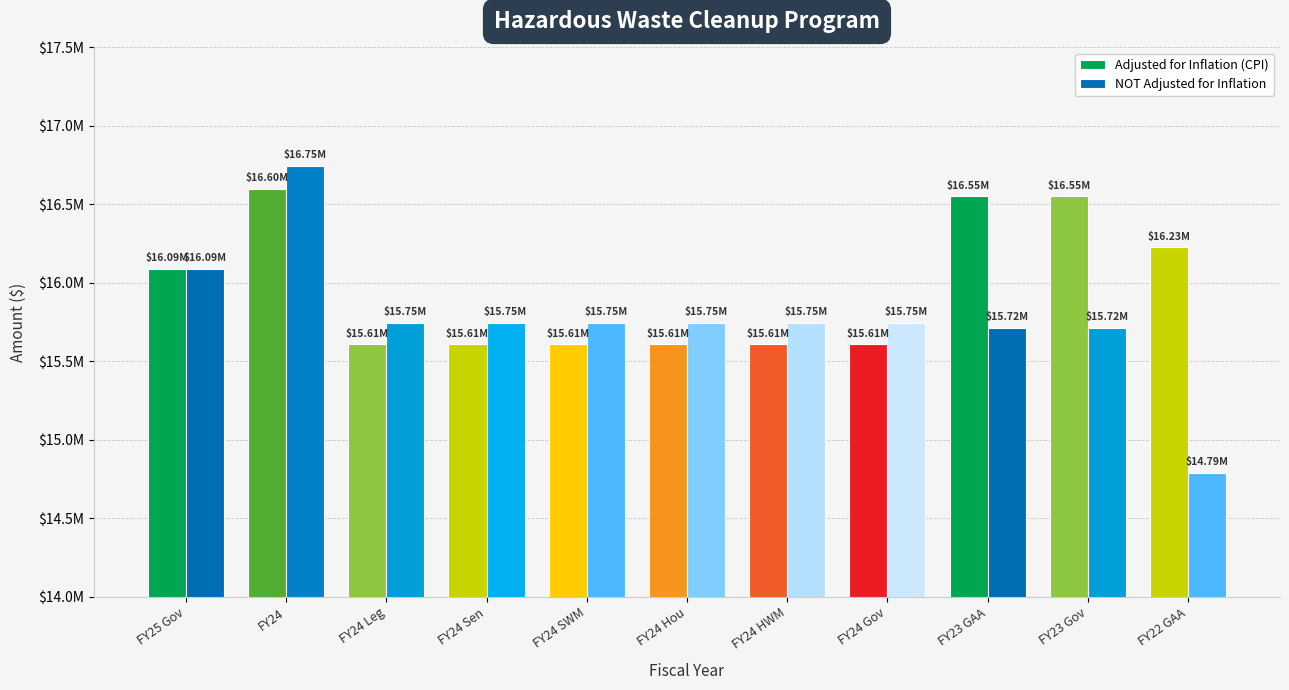

Are the bars horizontal?

No